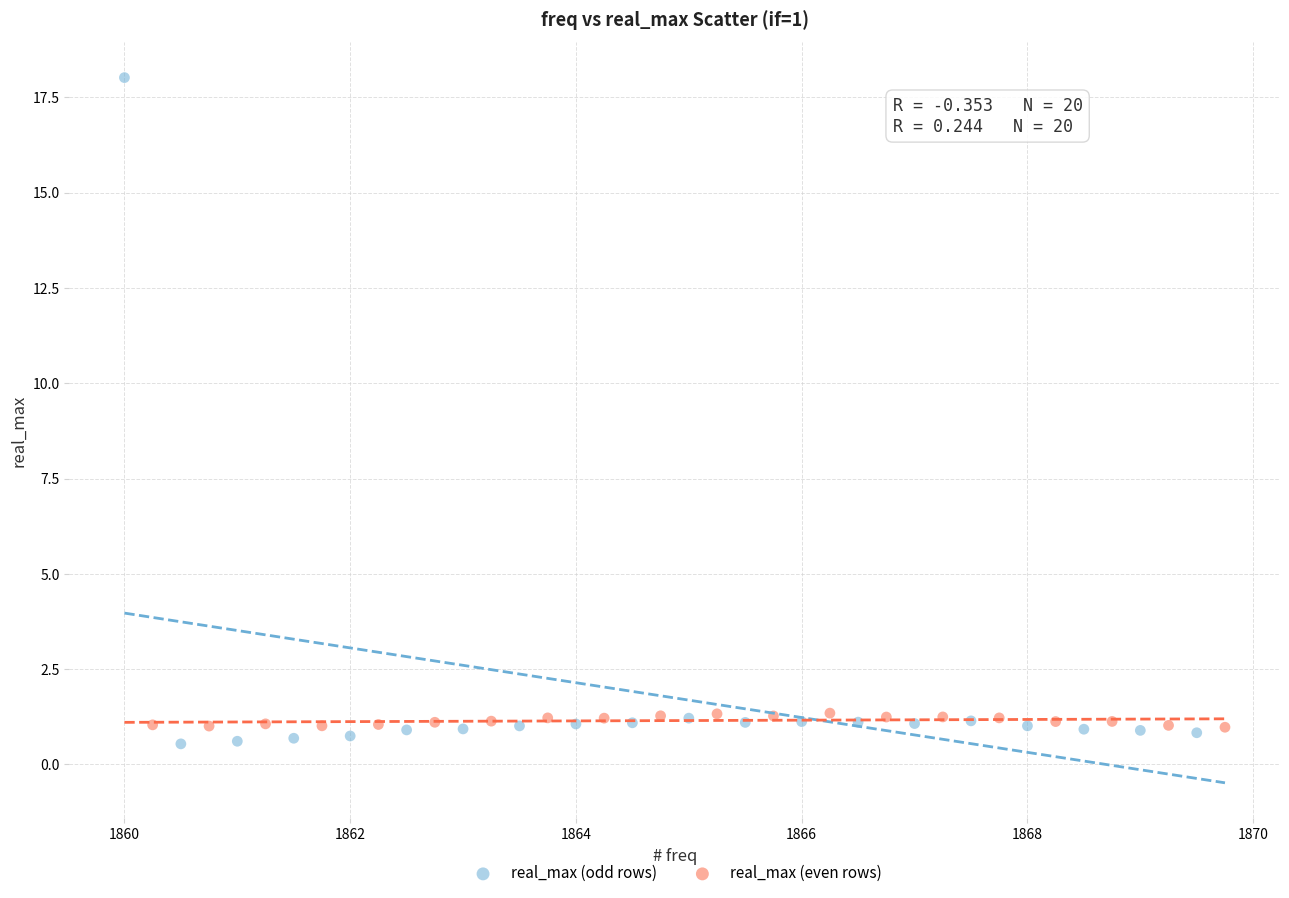

Which series contains the highest Y value?

real_max (odd rows)